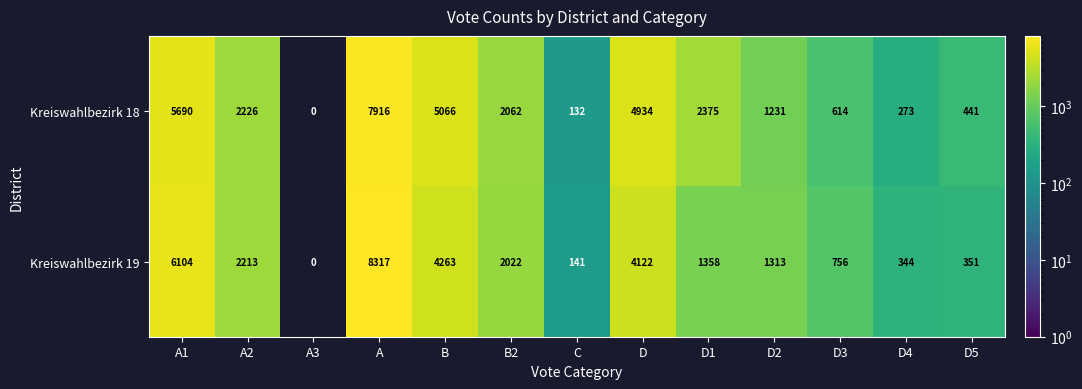

What is the difference between the maximum and minimum values in the Kreiswahlbezirk 19 series?

8317